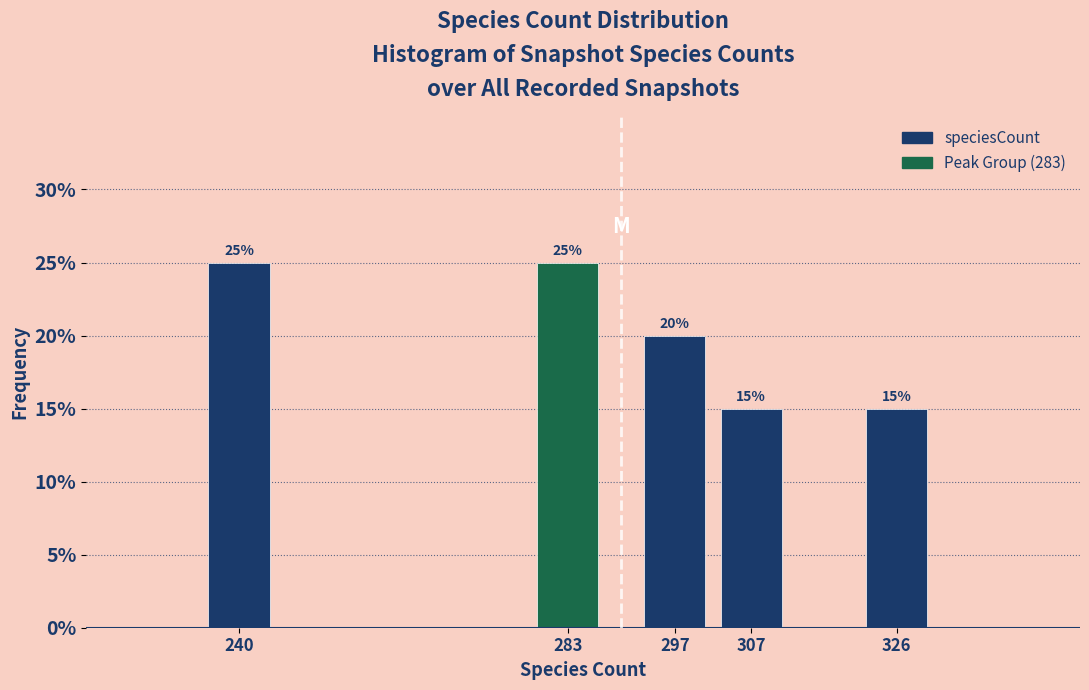

Does the chart contain any negative values?

No